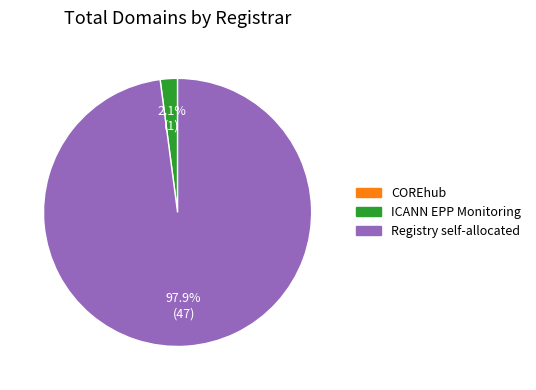

How many segments does this pie chart have?

2